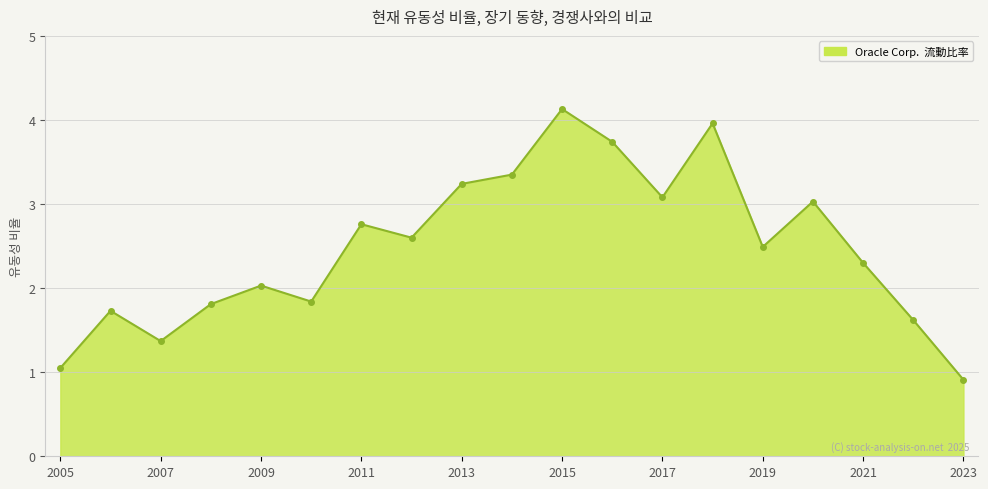

How many data points does each series have?

19